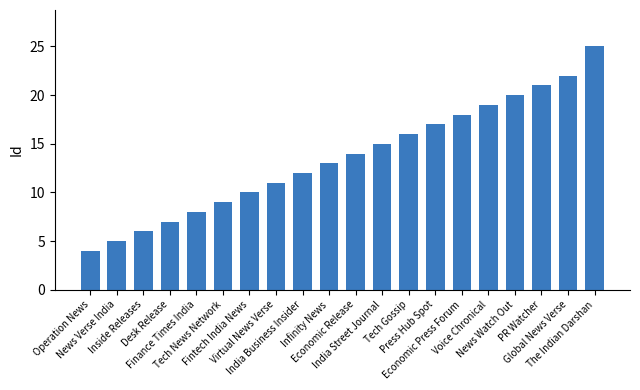

What is the sum of all values?

272